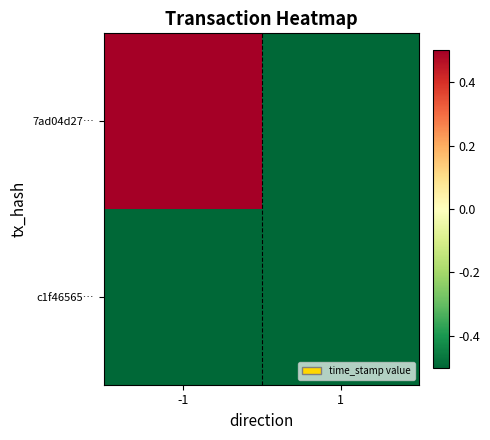

What is the difference between the highest and lowest values at -1?

95515.0